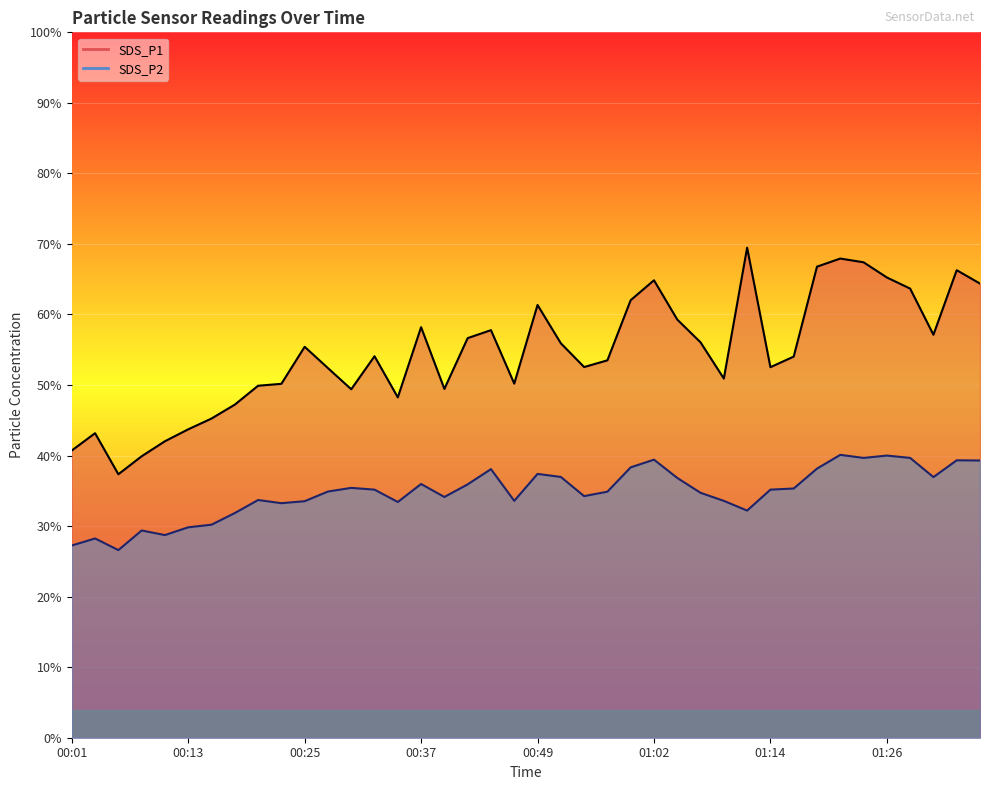

What is the difference between the second highest and minimum values in the SDS_P1 series?

30.6